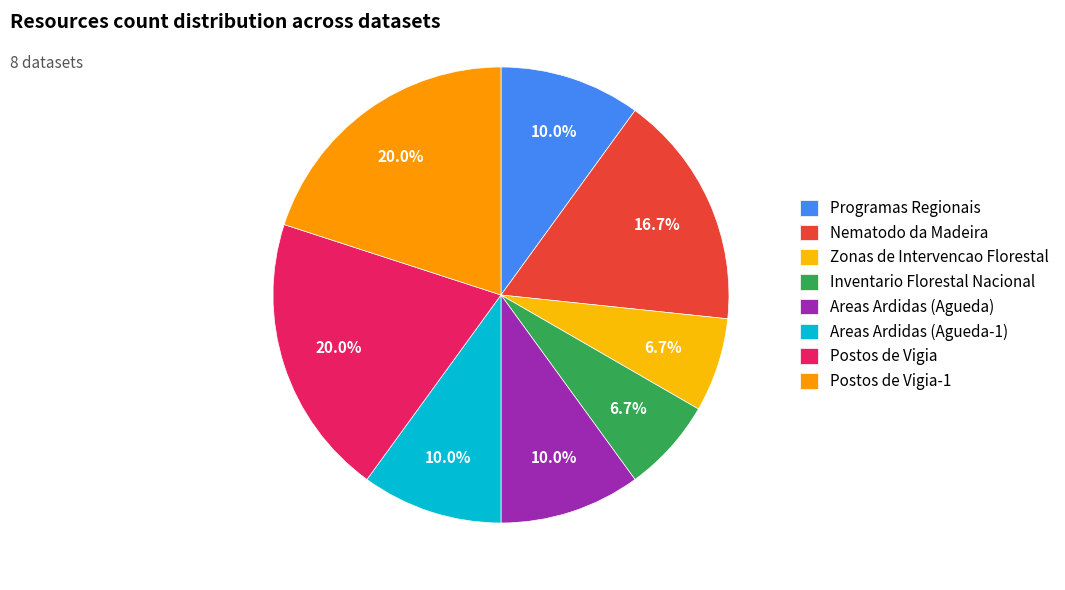

What is the total percentage of Areas Ardidas (Agueda-1) and Inventario Florestal Nacional?

16.7%